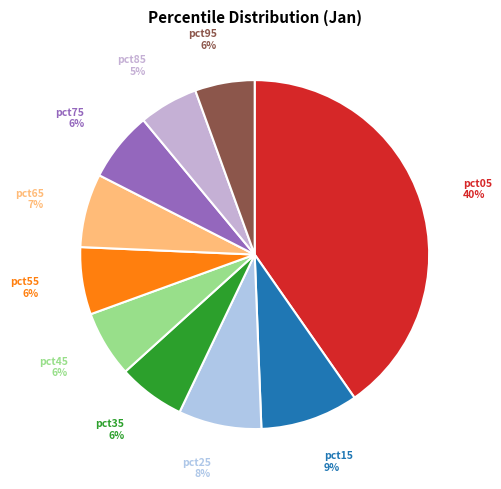

How many segments does this pie chart have?

10